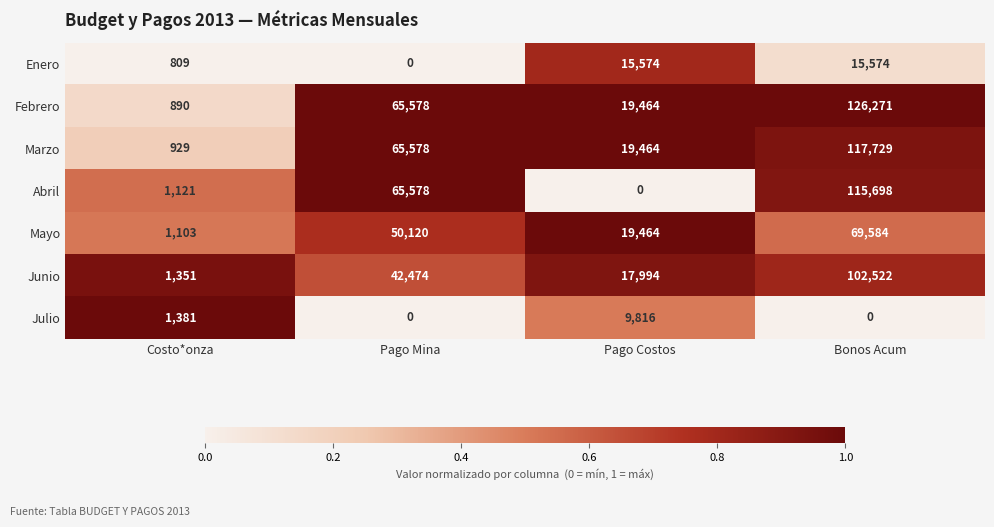

At which category does the chart reach its peak across all series?

Bonos Acum